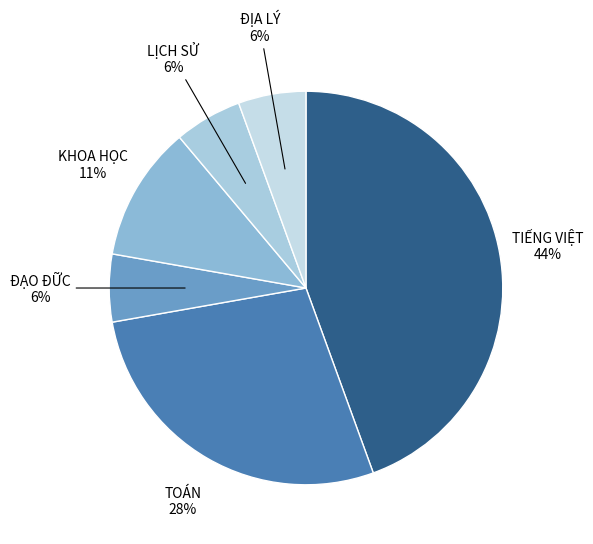

To the nearest percent, what percentage of the pie is TOÁN?

28%